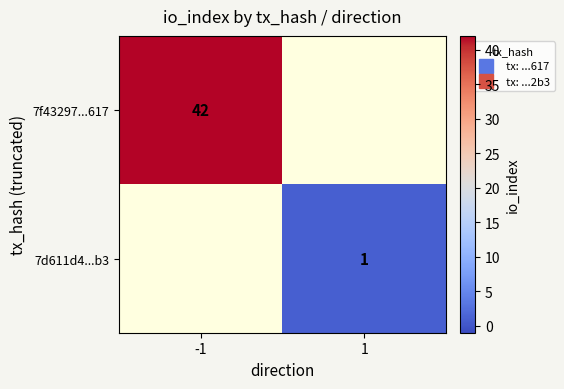

Count the number of categories in the chart.

2